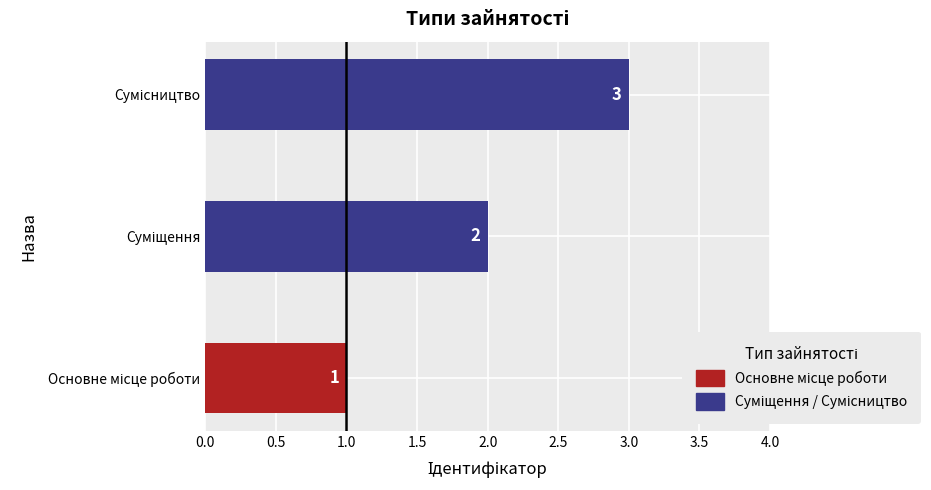

How many bars are there in total?

3